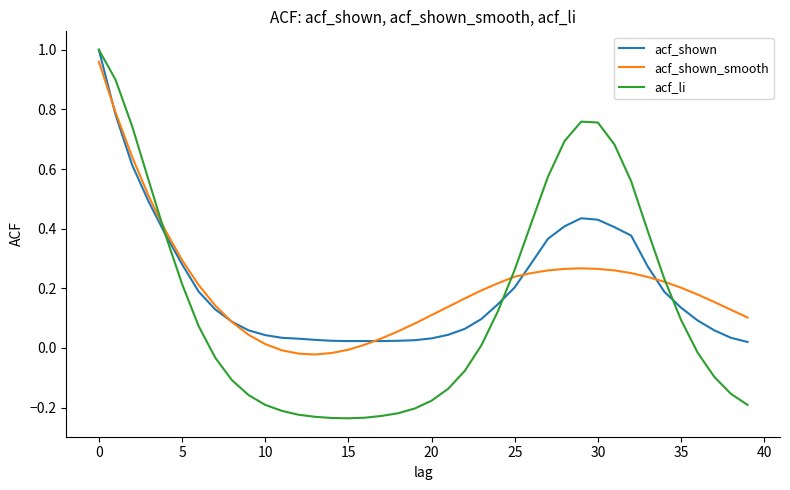

Which series has the largest range (max minus min)?

acf_li